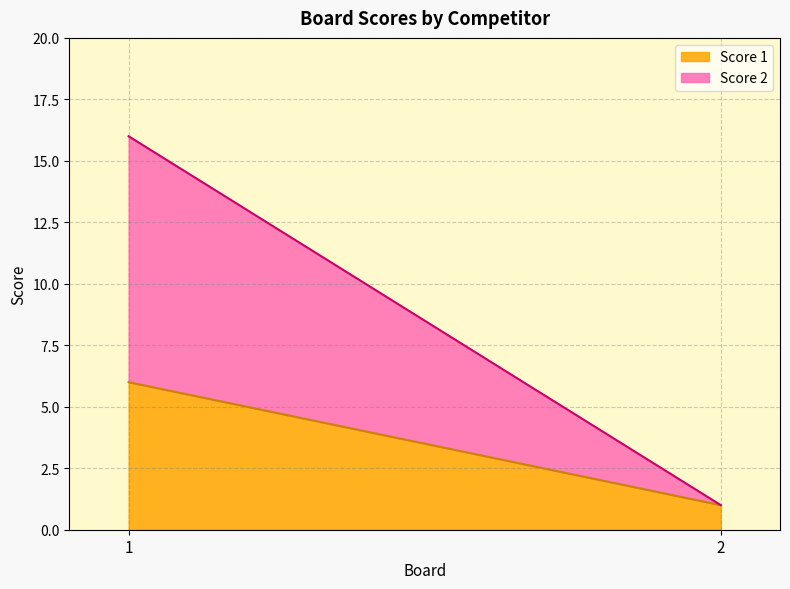

What is the value of the Score 2 point at the 1st from the left?

16